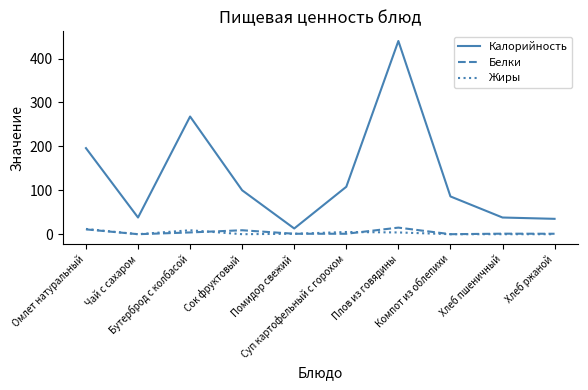

Which series has the largest total across all categories?

Калорийность